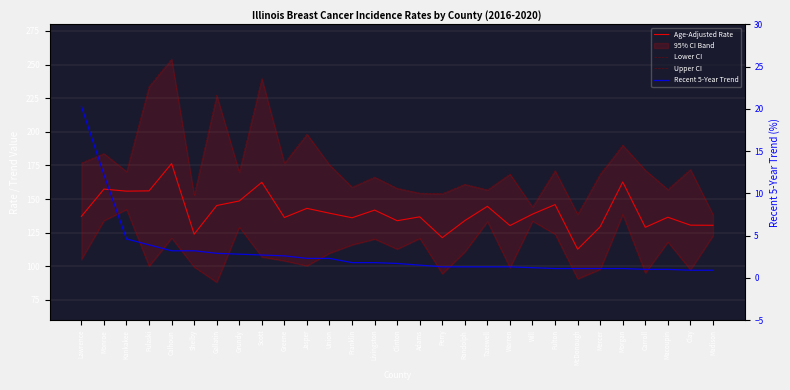

Reading left to right, list all the values displayed in this chart.

Age-Adjusted Rate: 137.1	157.4	155.9	156.1	176.4	123.9	145.2	148.6	162.5	136.3	143.1	139.5	136.1	141.8	133.9	136.8	121.3	134.0	144.6	130.3	138.8	145.9	112.7	129.4	162.7	129.0	136.5	130.6	130.5
Lower CI: 105.1	134.0	142.3	100.1	121.0	99.5	88.1	129.2	107.0	104.1	100.4	109.8	116.0	120.3	112.8	120.8	94.5	110.8	133.2	99.0	133.6	123.9	90.7	97.8	138.5	95.0	118.1	97.4	122.8
Upper CI: 176.8	183.9	170.5	233.7	254.1	153.1	227.1	170.2	239.7	176.7	198.3	175.5	158.9	166.3	158.0	154.4	154.0	161.0	156.8	168.6	144.2	171.1	138.7	168.5	190.1	171.5	157.2	172.1	138.6
Recent 5-Year Trend: 20.3	12.2	4.6	3.9	3.2	3.2	2.9	2.8	2.7	2.6	2.3	2.3	1.8	1.8	1.7	1.5	1.3	1.3	1.3	1.3	1.2	1.1	1.1	1.1	1.1	1.0	1.0	0.9	0.9